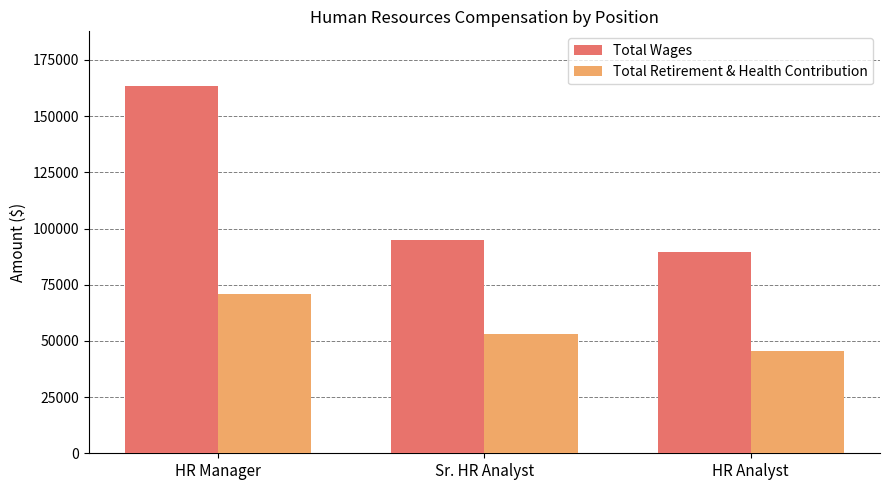

How many values in the Total Wages series are below 95021?

1